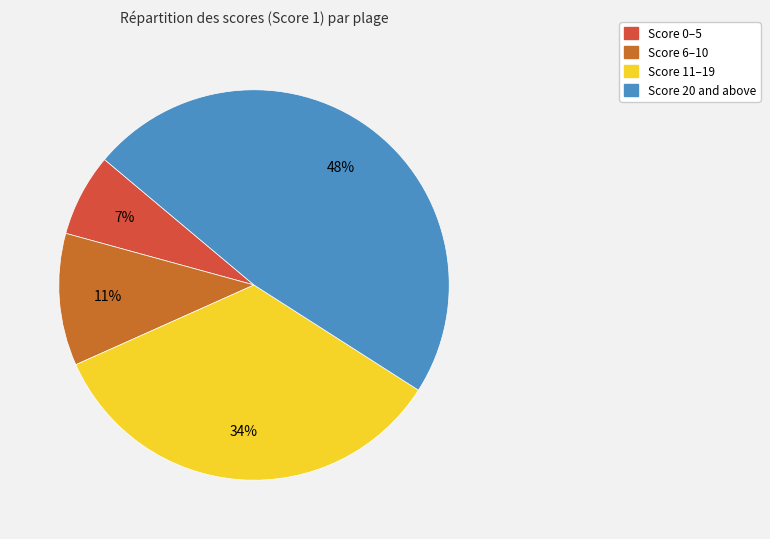

Does any single category account for the majority?

No